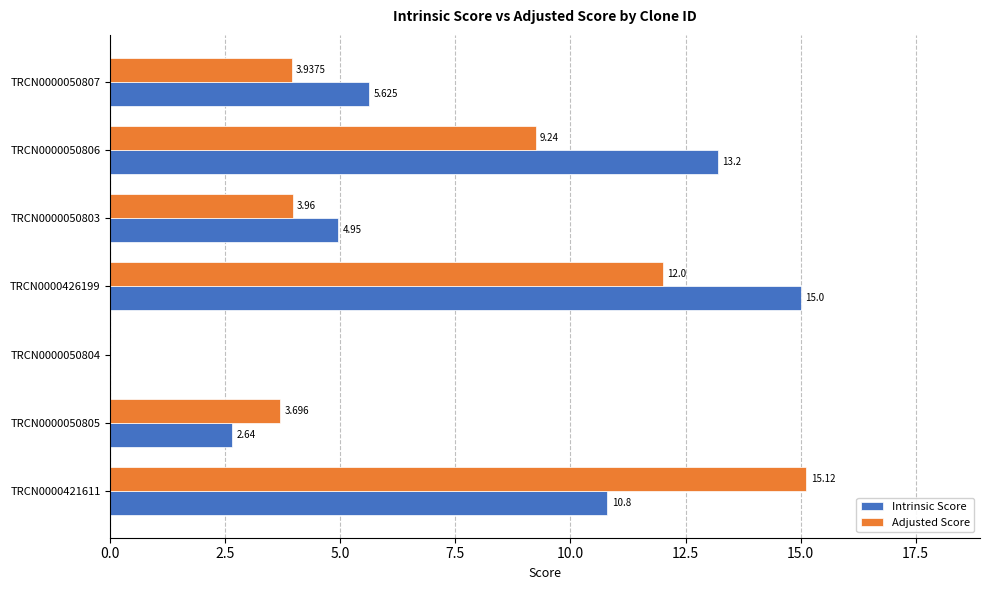

Is the value of Intrinsic Score at TRCN0000050803 greater than the value of Adjusted Score at TRCN0000050806?

No